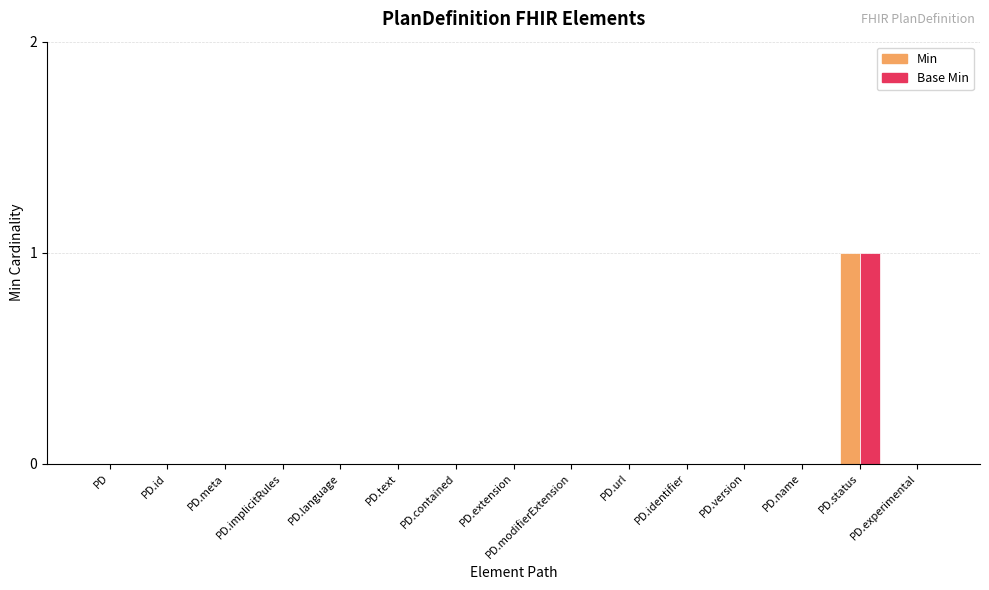

Is the value of Min at PD.status greater than the value of Base Min at PD.identifier?

Yes